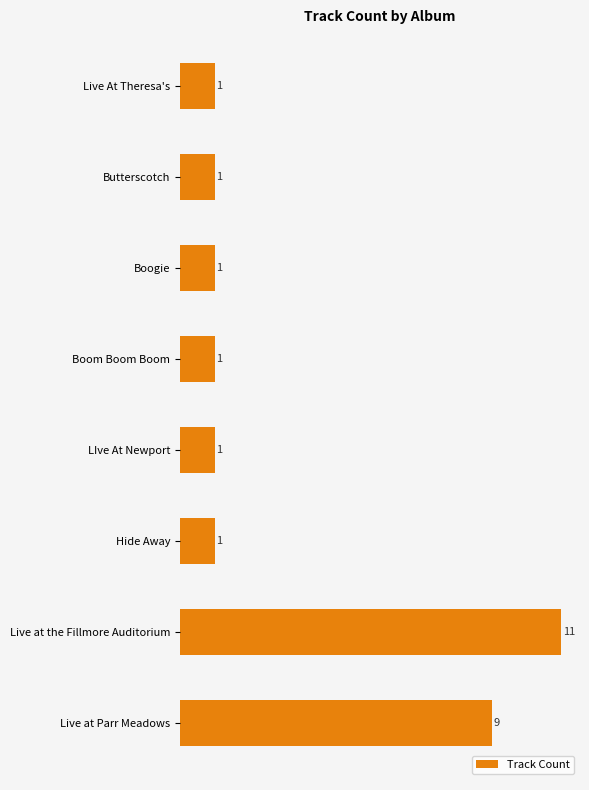

What is the ratio of the value at Boom Boom Boom to the value at Hide Away?

1.0